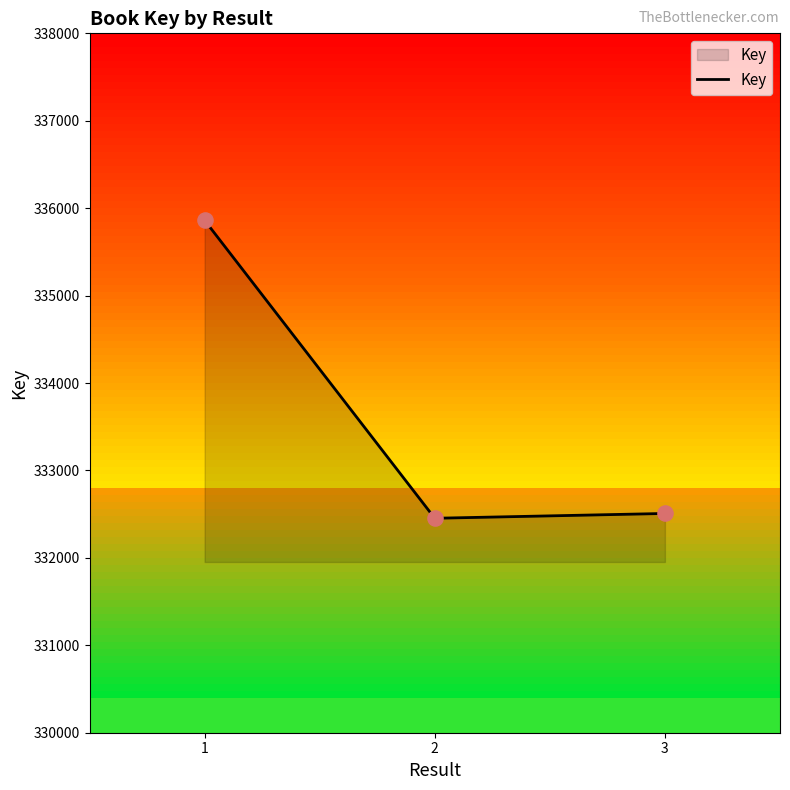

What is the ratio of the value at 3 to the value at 2?

1.0